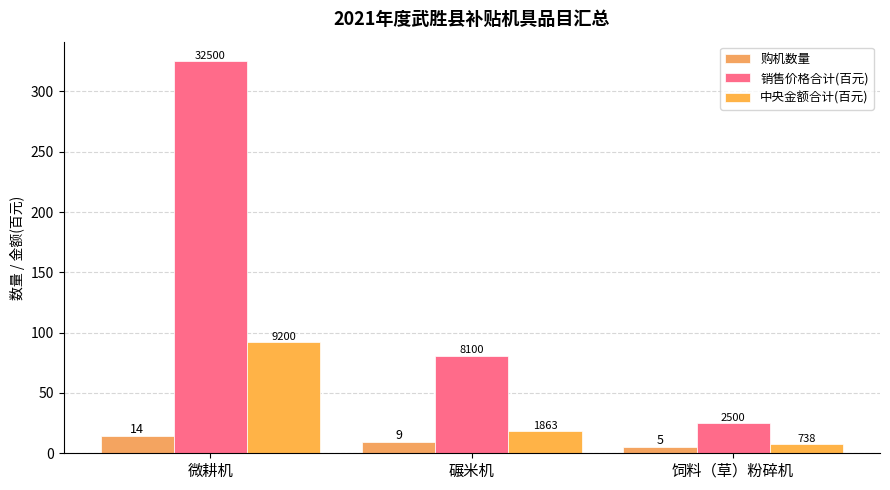

What is the smallest value displayed?

5.0